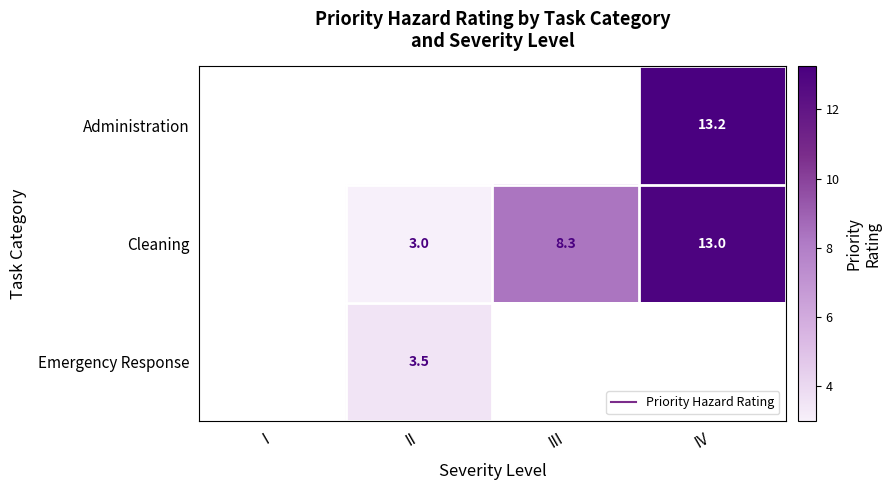

How many series are shown in this chart?

3